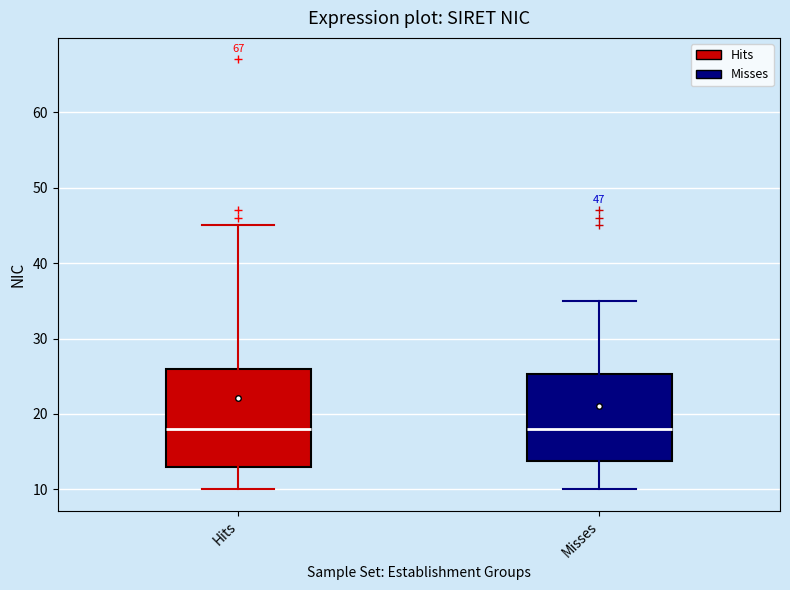

Which box is the tallest, from its lower edge to its upper edge?

Hits